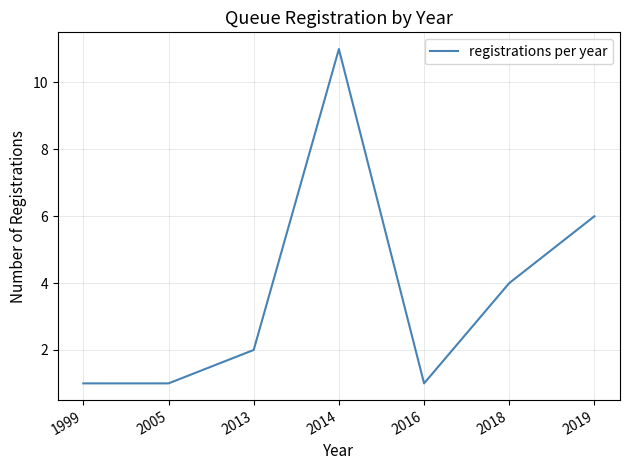

Which label corresponds to the largest value in the chart?

2014